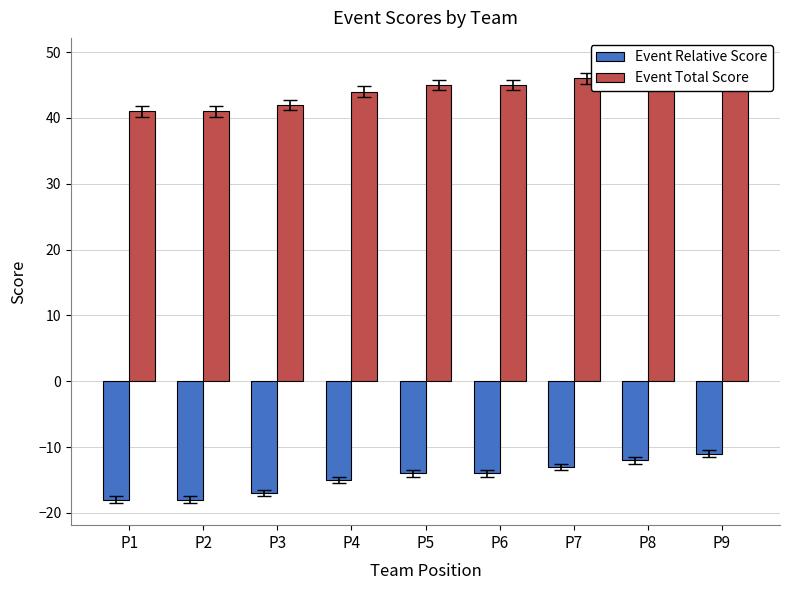

Read the Event Relative Score value at P1.

-18